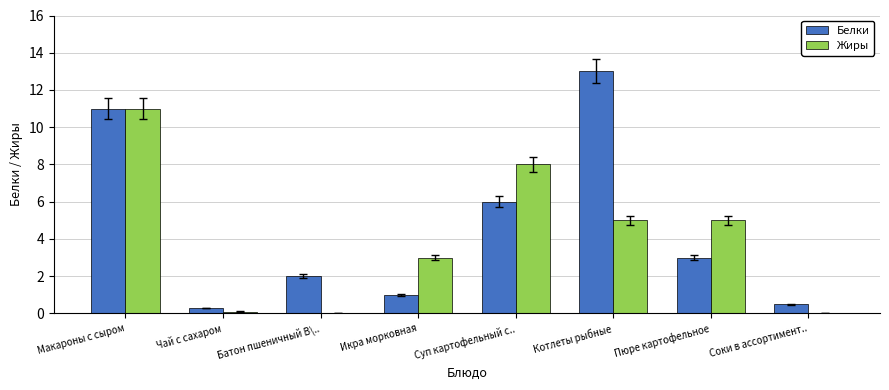

Reading left to right, transcribe all the data shown in this chart.

Белки: Макароны с сыром=11.0	Чай с сахаром=0.3	Батон пшеничный В\..=2.0	Икра морковная=1.0	Суп картофельный с..=6.0	Котлеты рыбные=13.0	Пюре картофельное=3.0	Соки в ассортимент..=0.5
Жиры: Макароны с сыром=11.0	Чай с сахаром=0.1	Батон пшеничный В\..=0.0	Икра морковная=3.0	Суп картофельный с..=8.0	Котлеты рыбные=5.0	Пюре картофельное=5.0	Соки в ассортимент..=0.0